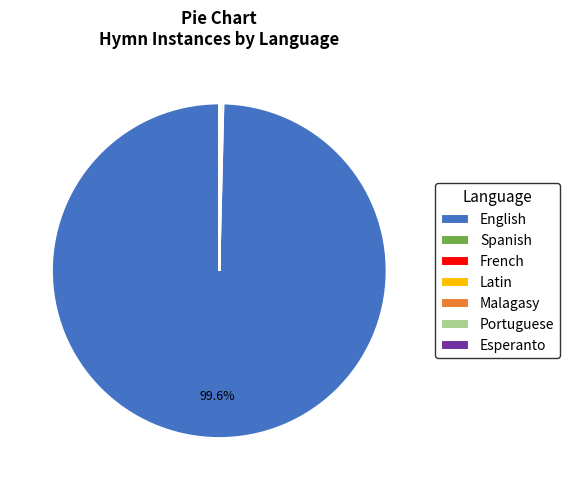

Which slice represents more than half of the pie?

English